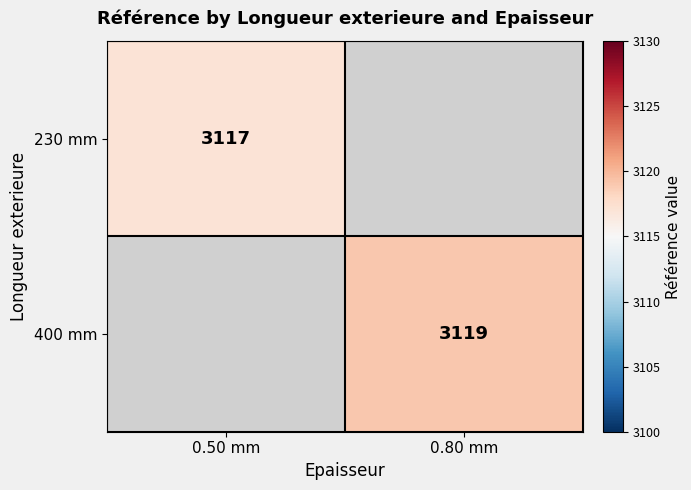

Is it true that 400 mm equals 2120 at 0.80 mm?

False